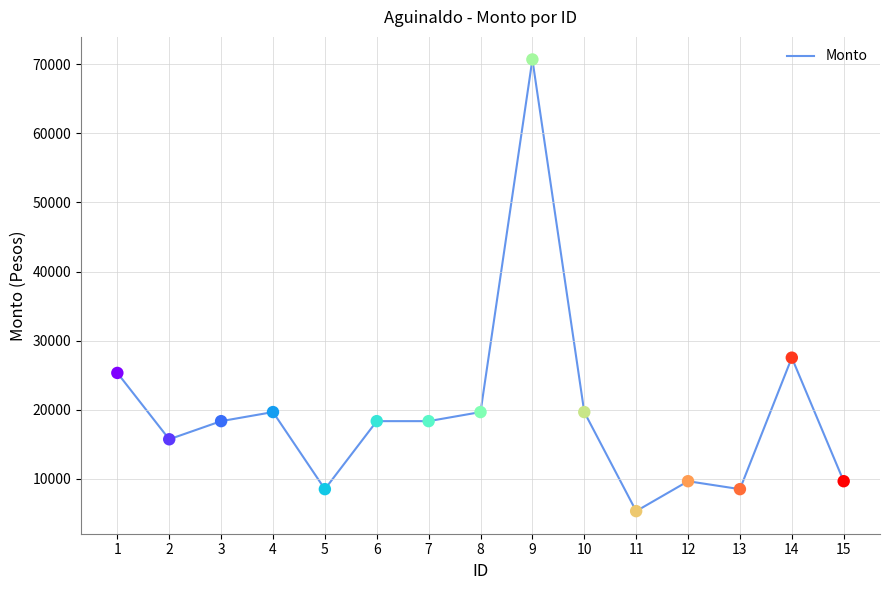

What is the change in value from 2 to 7?

+2622.8